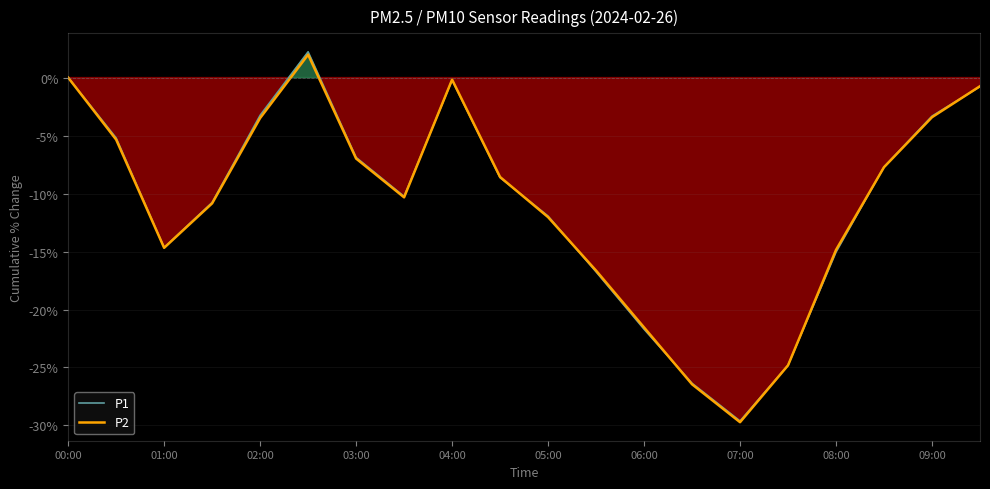

How many categories are shown in the chart?

20